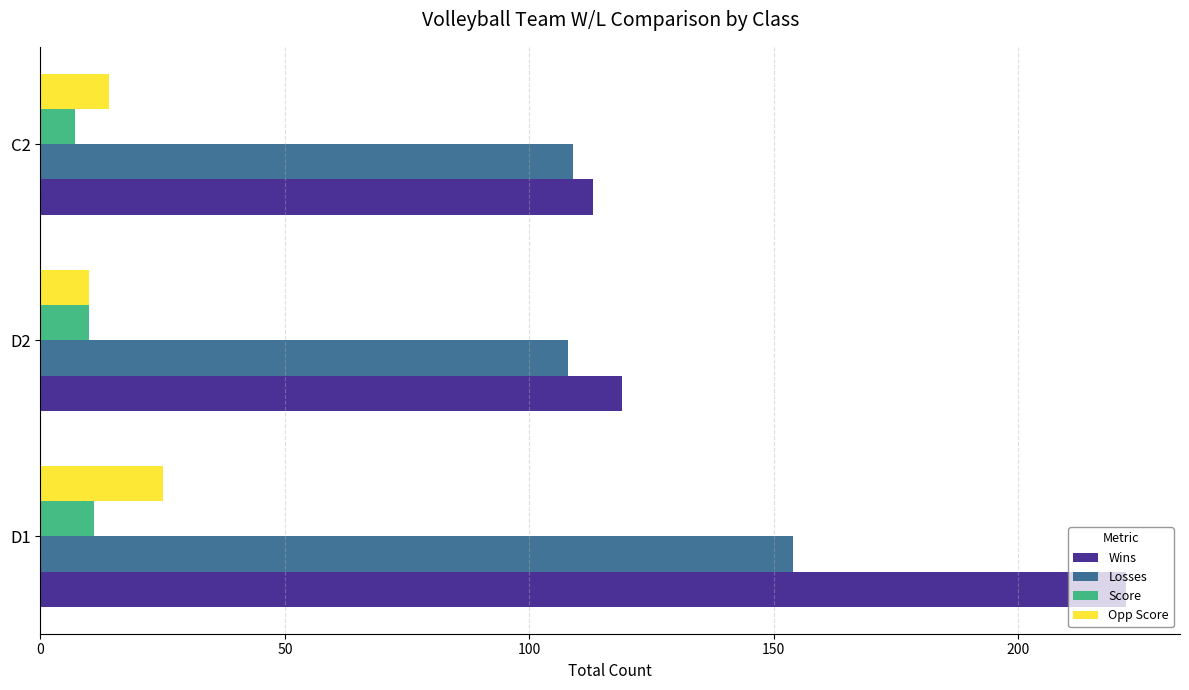

What is the spread (max minus min) of values at D1?

211